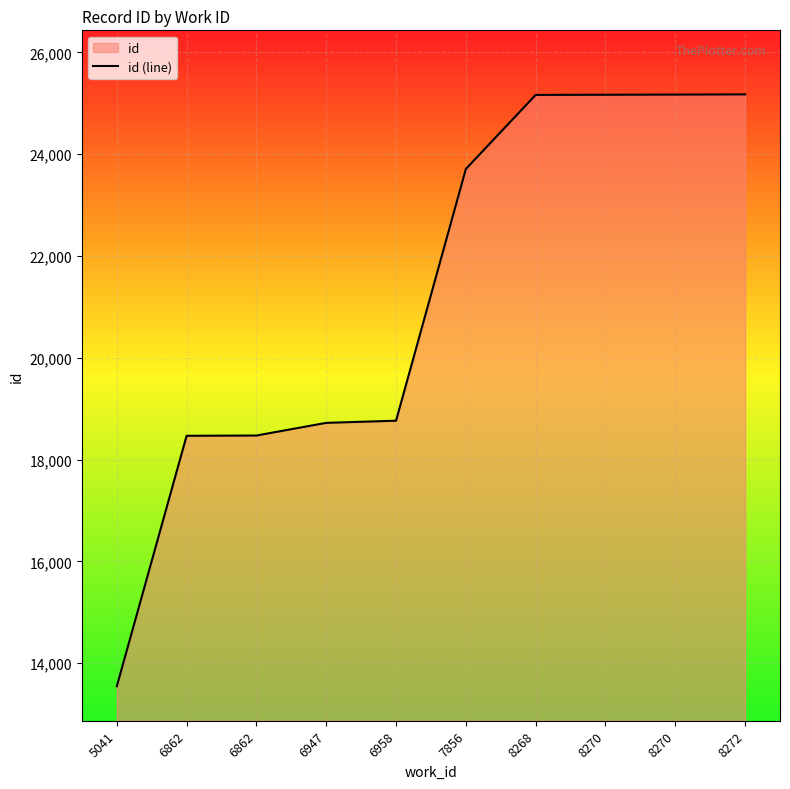

List the labels in order of value, smallest first.

5041, 6862, 6862, 6947, 6958, 7856, 8268, 8270, 8270, 8272